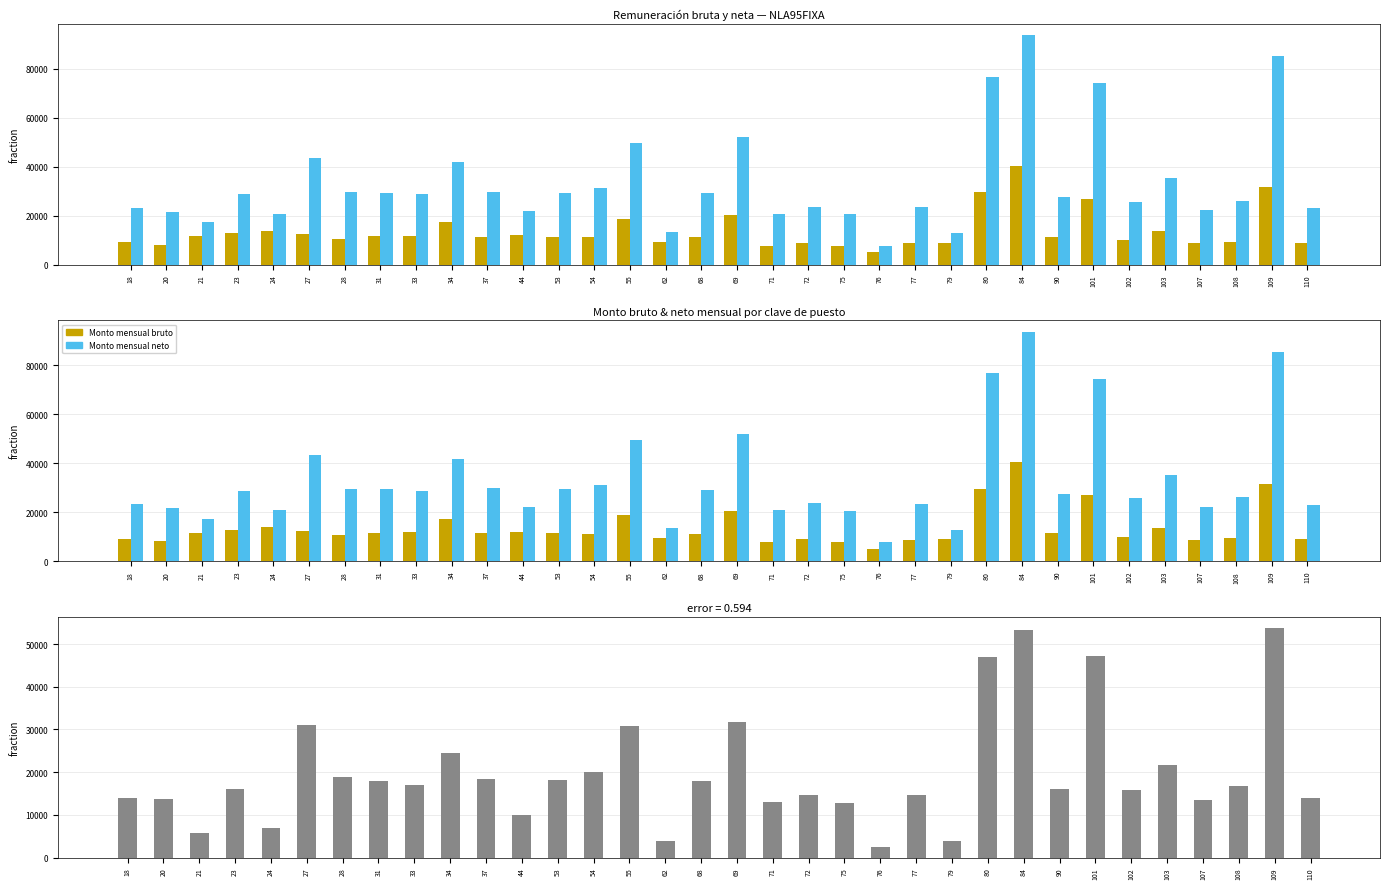

How many groups of bars are there?

34